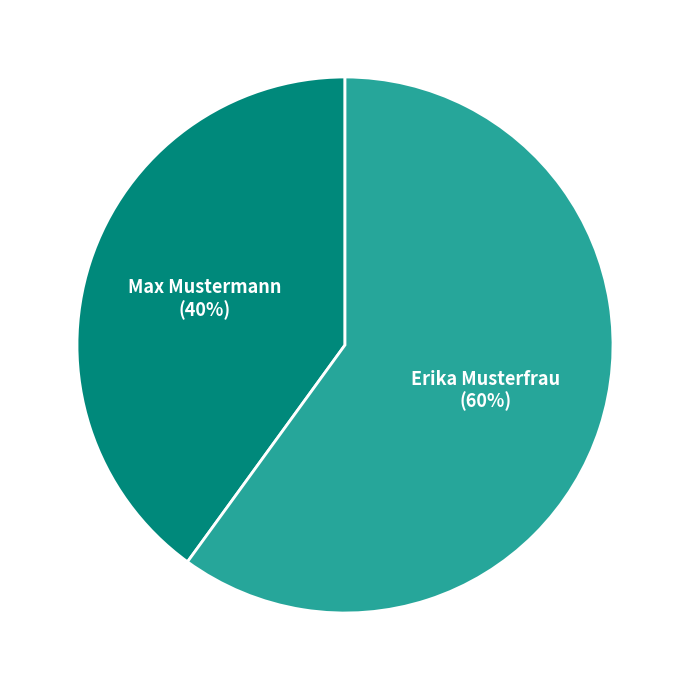

What percentage is the Erika Musterfrau slice, to the nearest percent?

60%